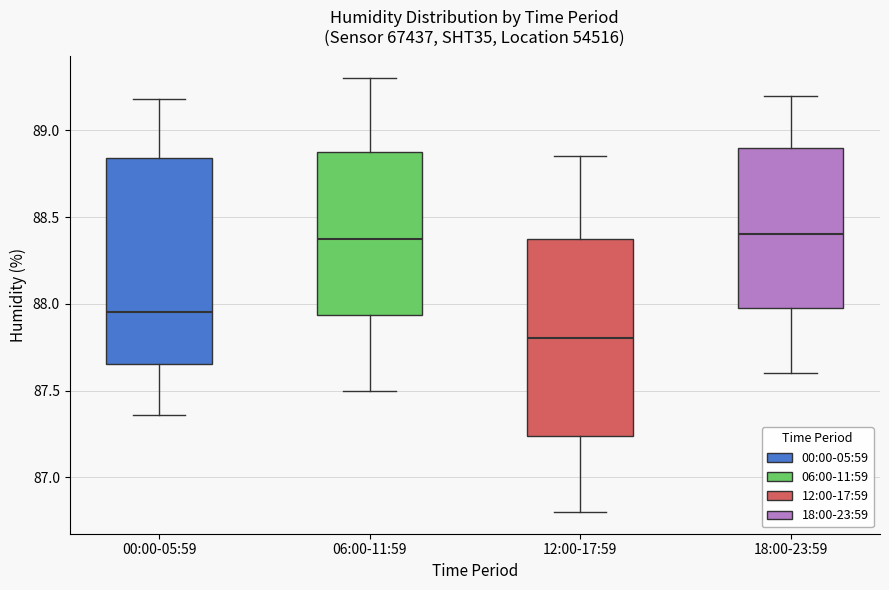

Reading left to right, transcribe this box plot: for each box, give where its median line is, the range the box spans, and where its two whiskers end, as read against the y-axis. The values are not printed on the chart, so give them approximately, as read against the axis.

00:00-05:59: median 87.95, box 87.65 to 88.85, whiskers 87.35 to 89.20
06:00-11:59: median 88.40, box 87.95 to 88.90, whiskers 87.50 to 89.30
12:00-17:59: median 87.80, box 87.25 to 88.40, whiskers 86.80 to 88.85
18:00-23:59: median 88.40, box 88.00 to 88.90, whiskers 87.60 to 89.20